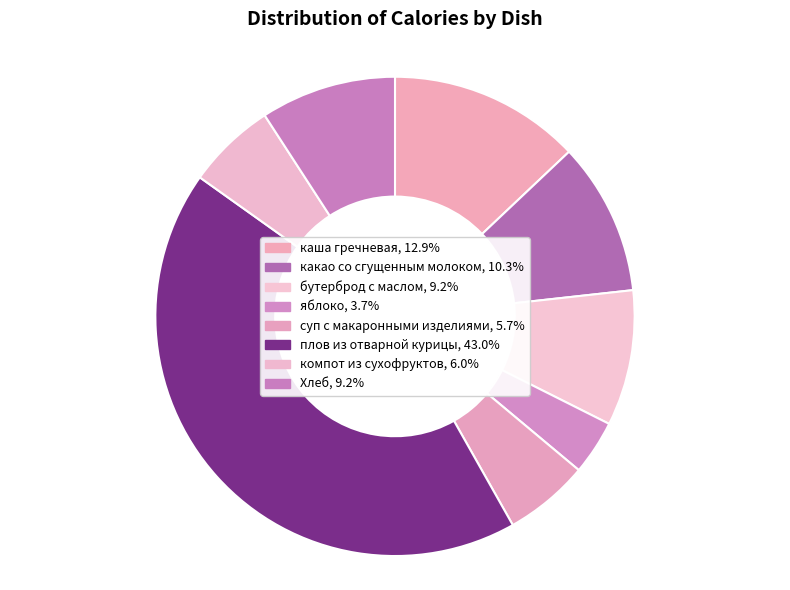

Which category has the smallest portion of the pie?

яблоко